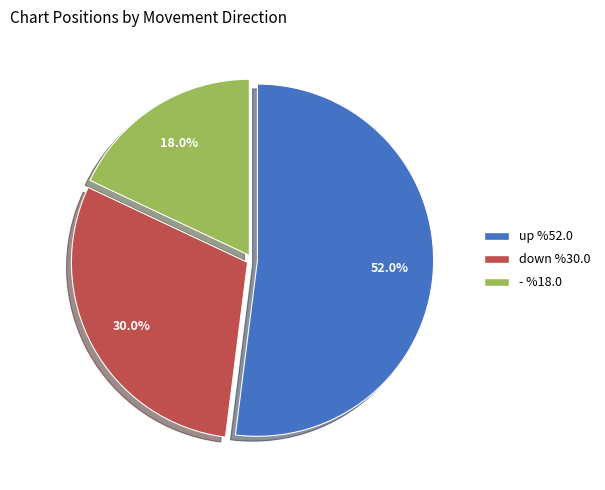

Approximately how many times larger is the value at up compared to -?

2.9